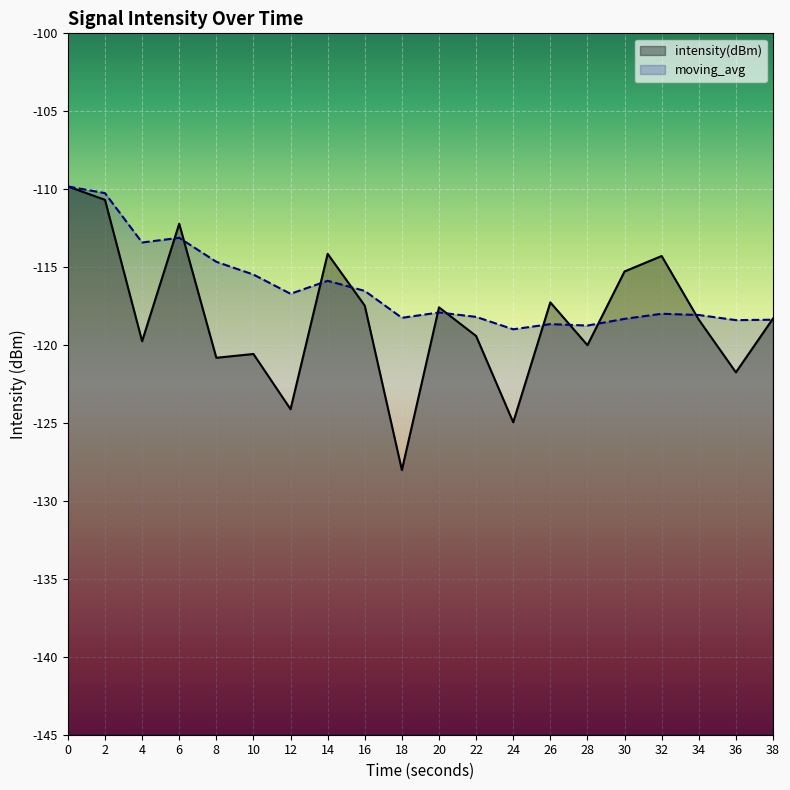

What is the average value of the intensity(dBm) series?

-118.2